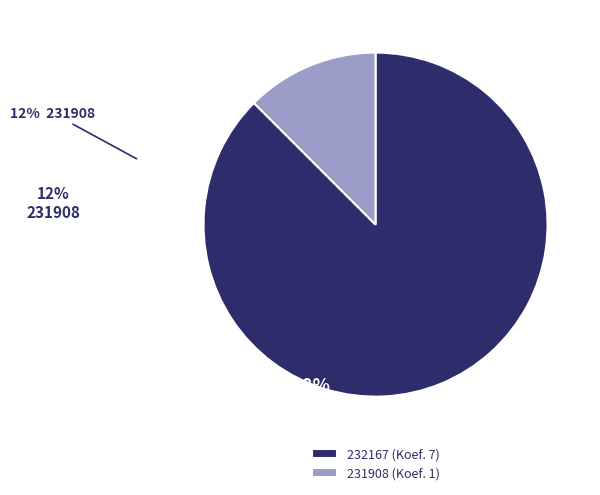

True or false: 231908 accounts for 25% of the total.

False